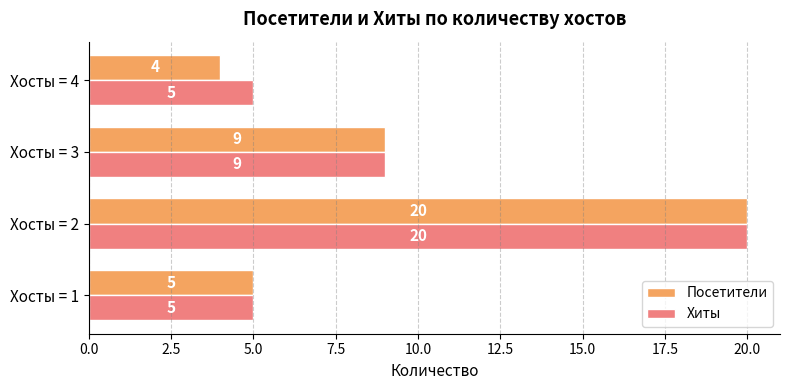

What is the difference between the maximum and second lowest values in the Хиты series?

15